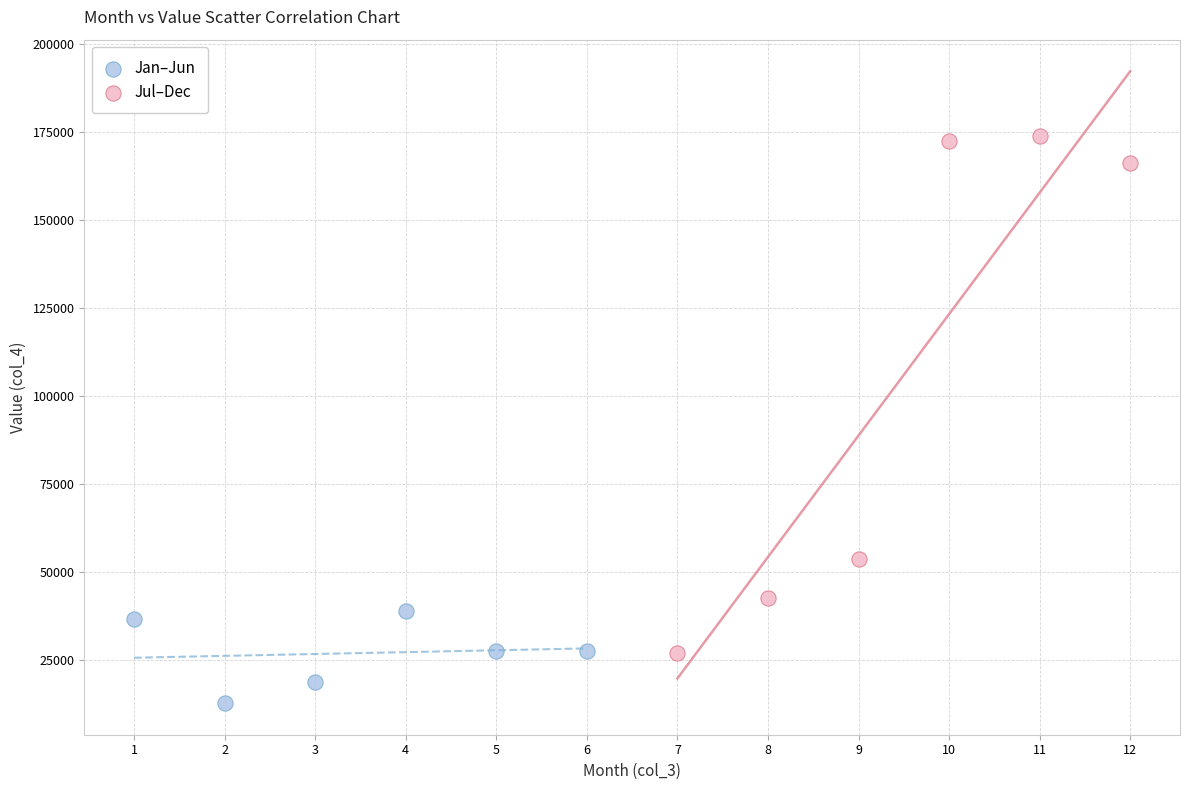

What are all the series names shown in the legend?

Jan–Jun, Jul–Dec